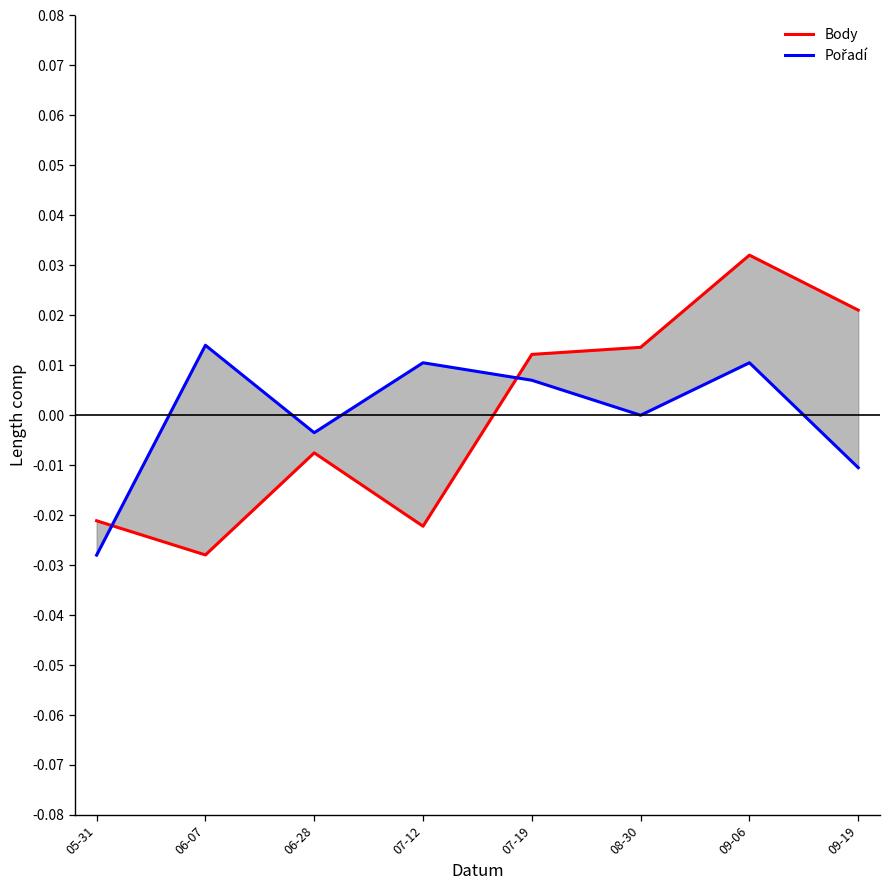

What is the difference between the maximum and minimum values in the Body series?

0.1